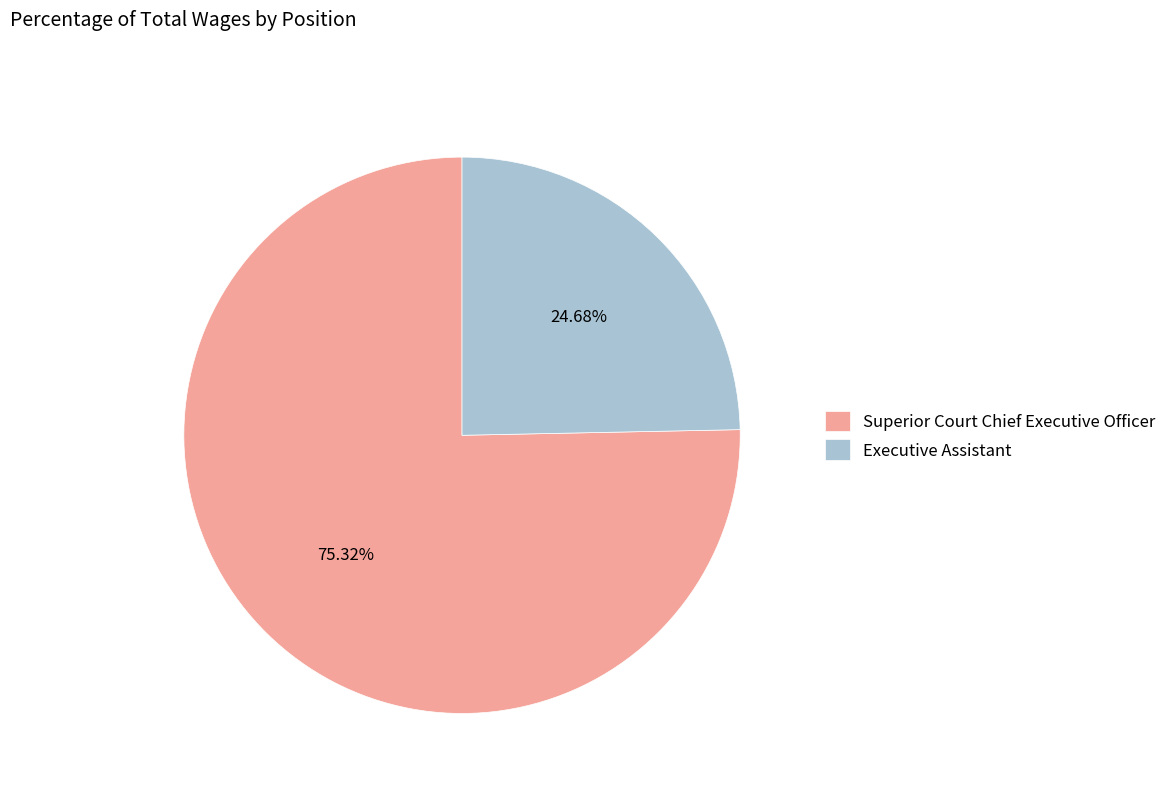

To the nearest percent, what is the average slice percentage?

50%